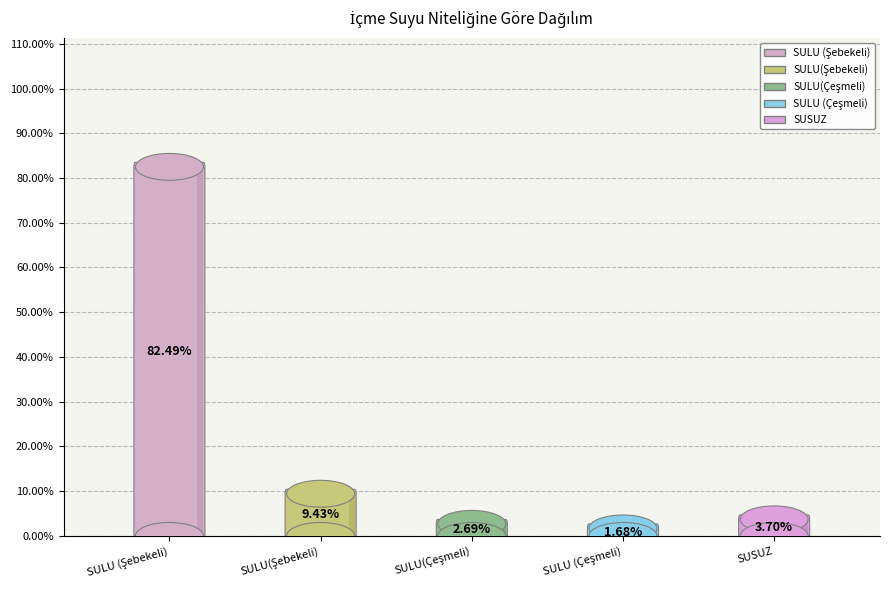

What percentage do SULU(Çeşmeli) and SULU (Çeşmeli) together represent?

4.4%